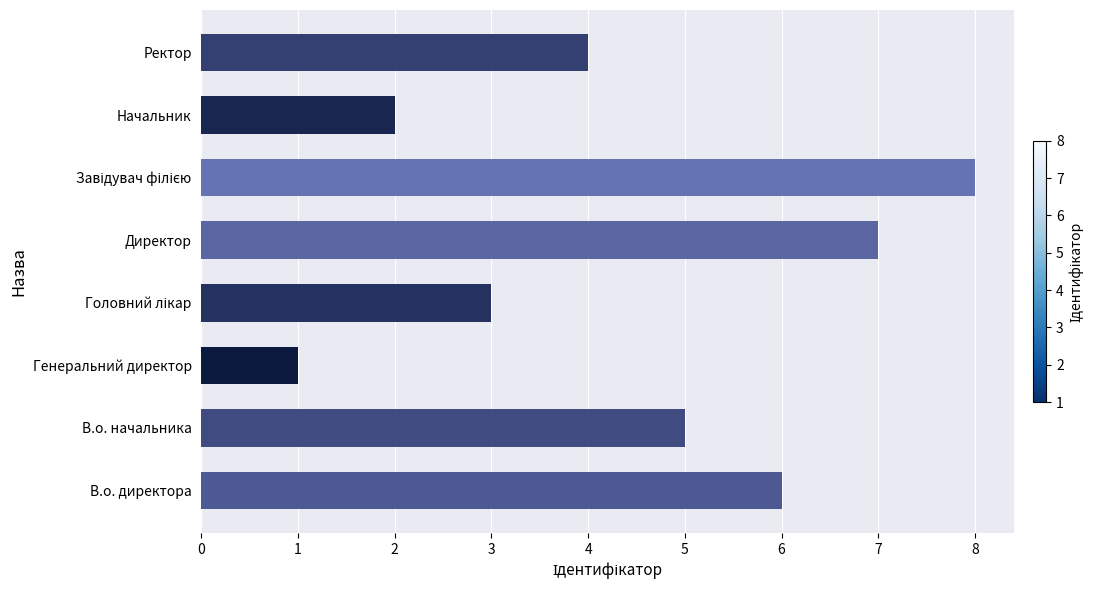

Between Начальник and Ректор, which is larger?

Ректор